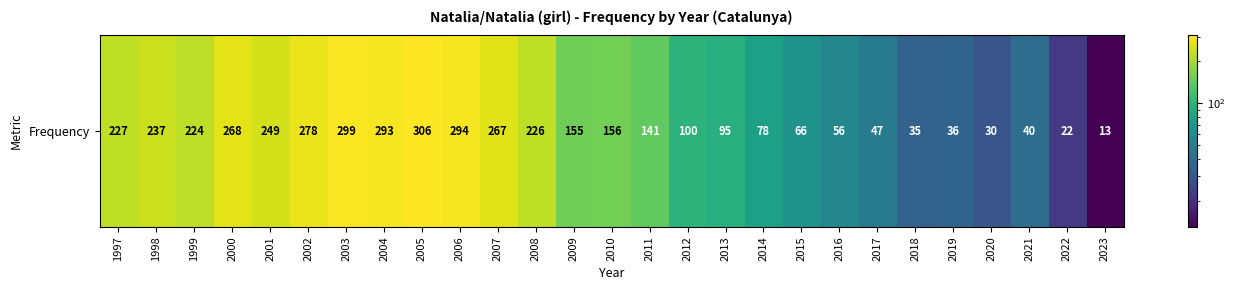

What is the average value?

157